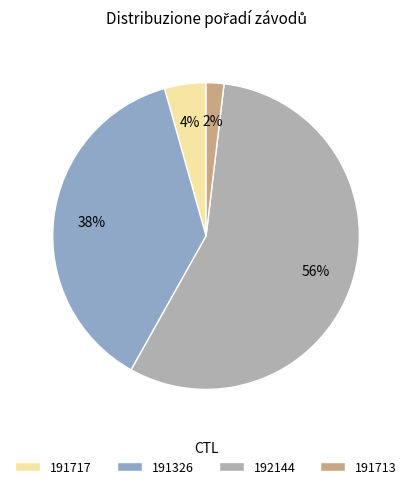

What is the smallest slice in the pie chart?

191713